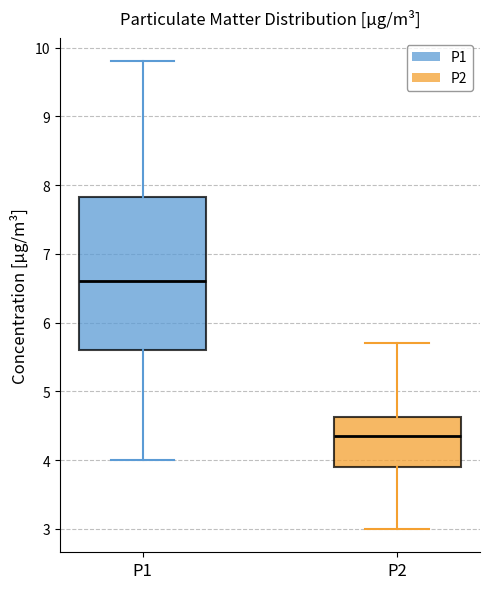

Comparing the boxes themselves (not the whiskers), which one is the tallest?

P1